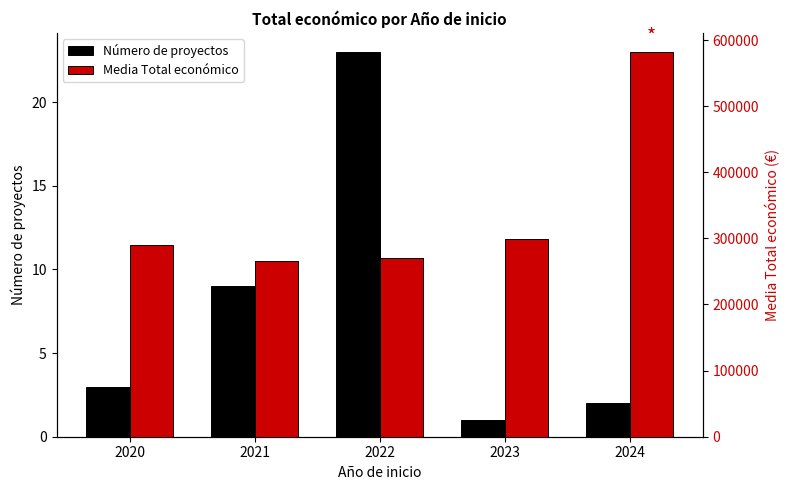

At which category is the sum across all series the highest?

2024